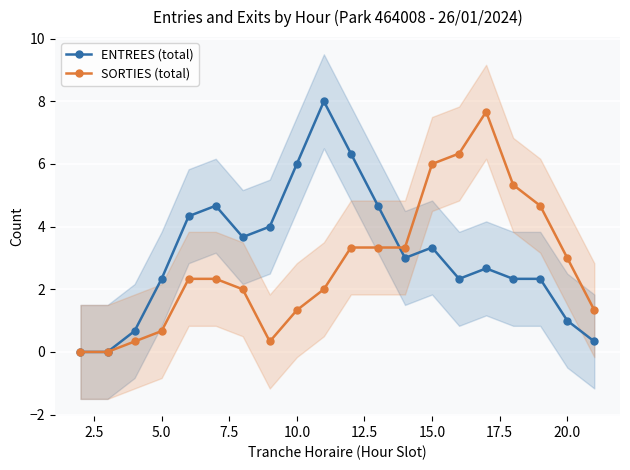

True or false: ENTREES (total) has more than 2 interior local peaks.

True